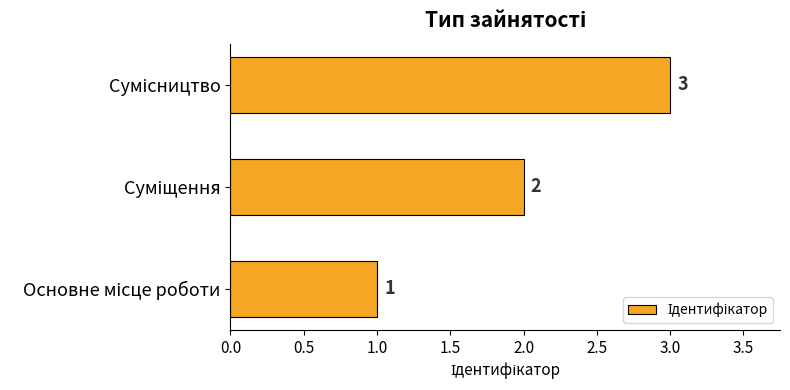

What is the sum of all values?

6